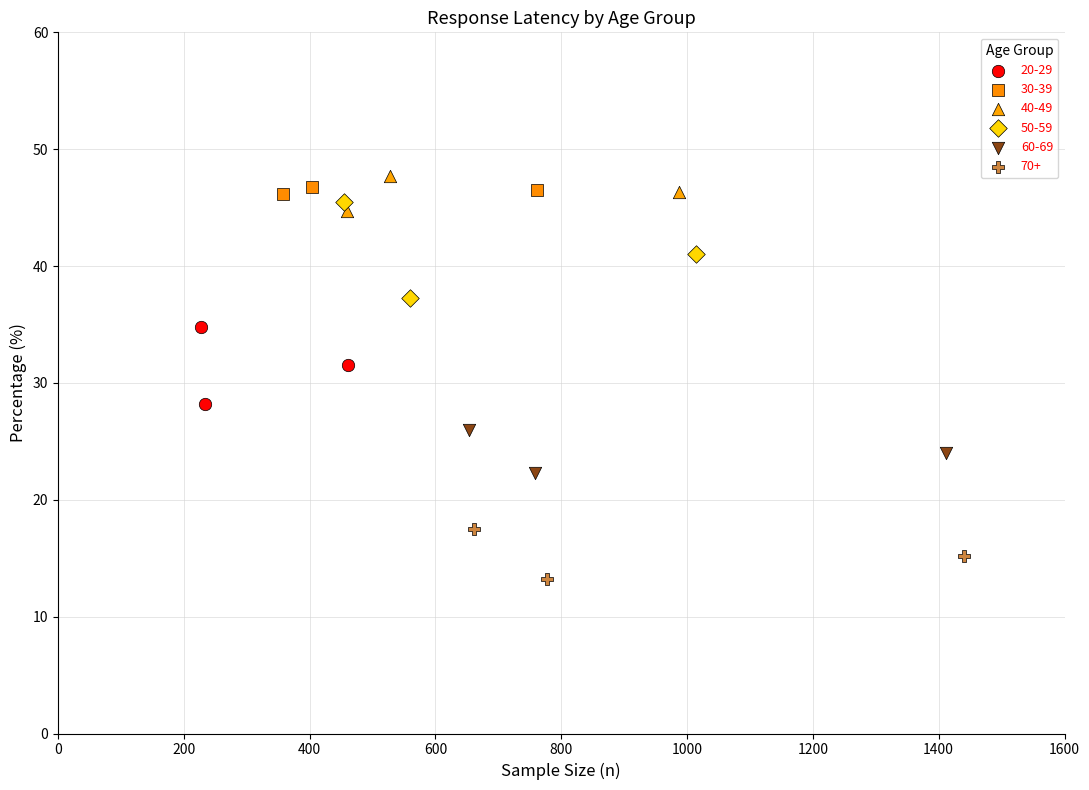

Which series contains the lowest Y value?

70+